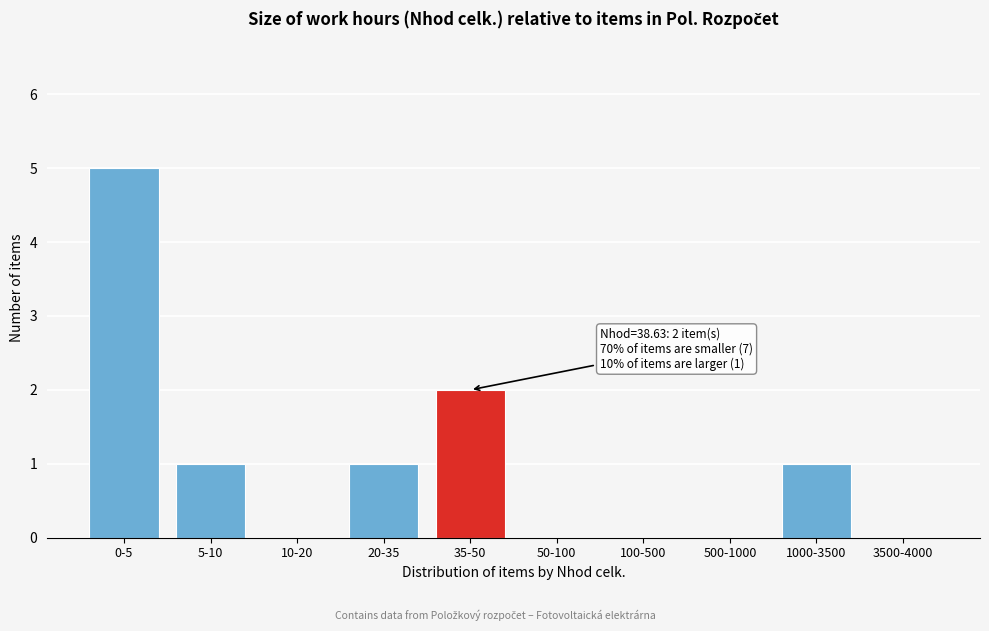

Reading left to right, what are all the values shown in this chart?

0-5=5	5-10=1	10-20=0	20-35=1	35-50=2	50-100=0	100-500=0	500-1000=0	1000-3500=1	3500-4000=0